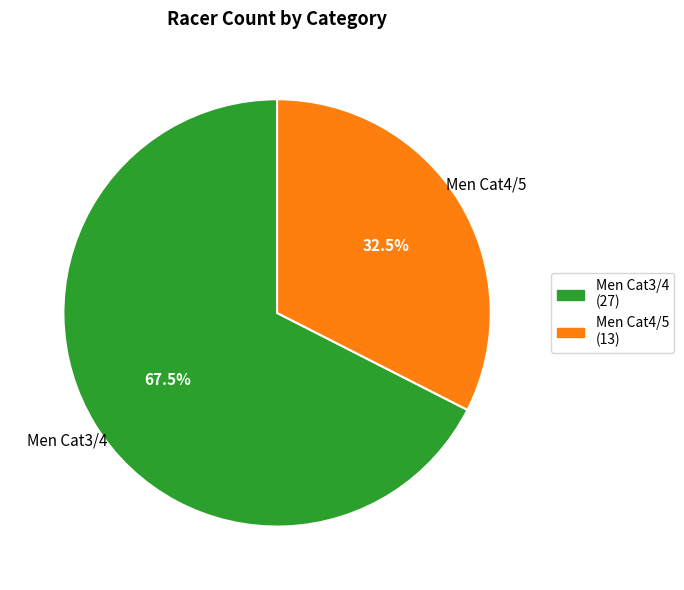

What is the smallest slice in the pie chart?

Men Cat4/5